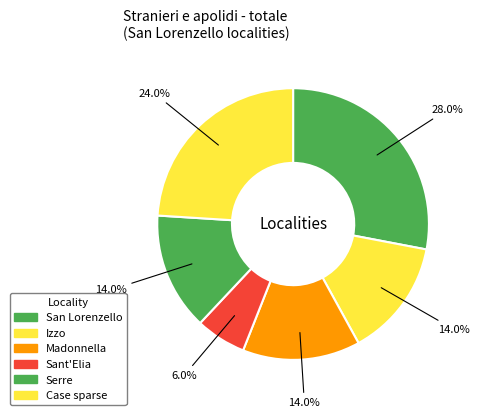

How many segments does this pie chart have?

6